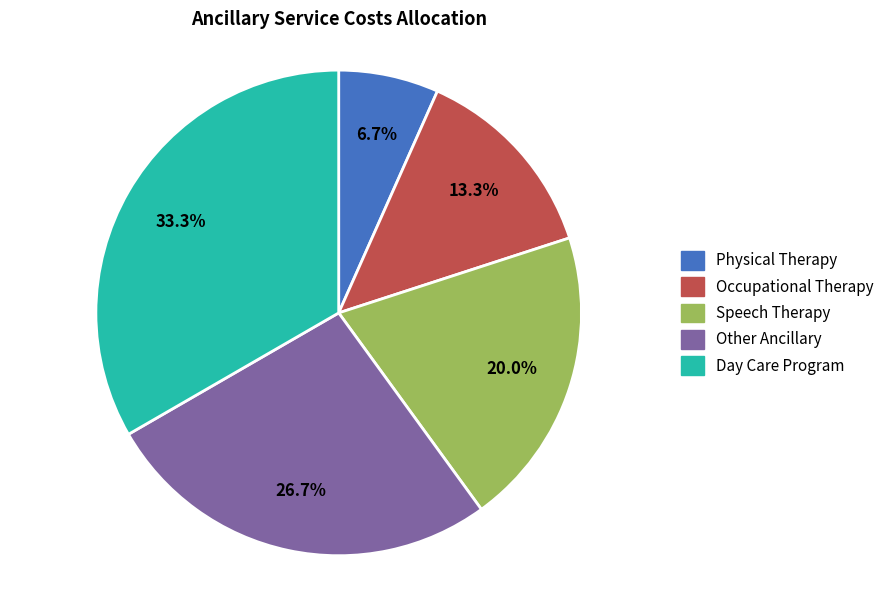

Count the number of slices in the pie.

5